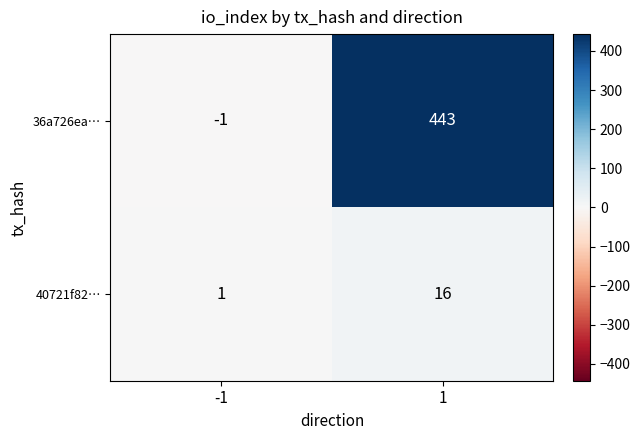

Which category has the highest value across all series?

1